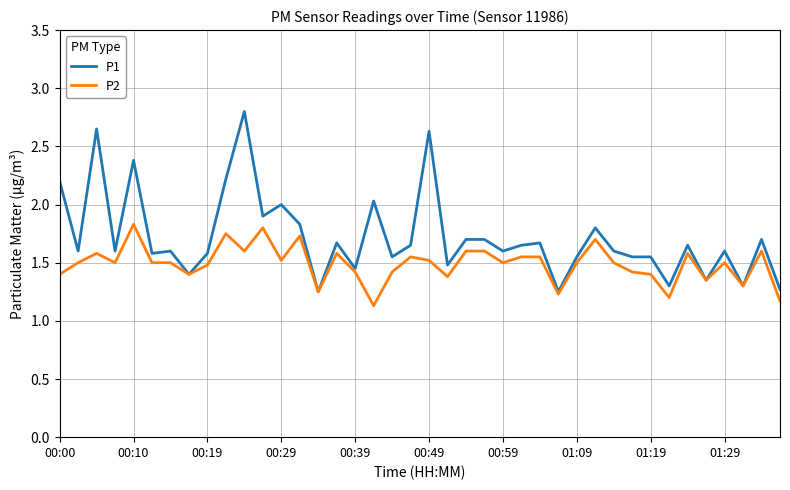

At how many categories does at least one series exceed 1?

40